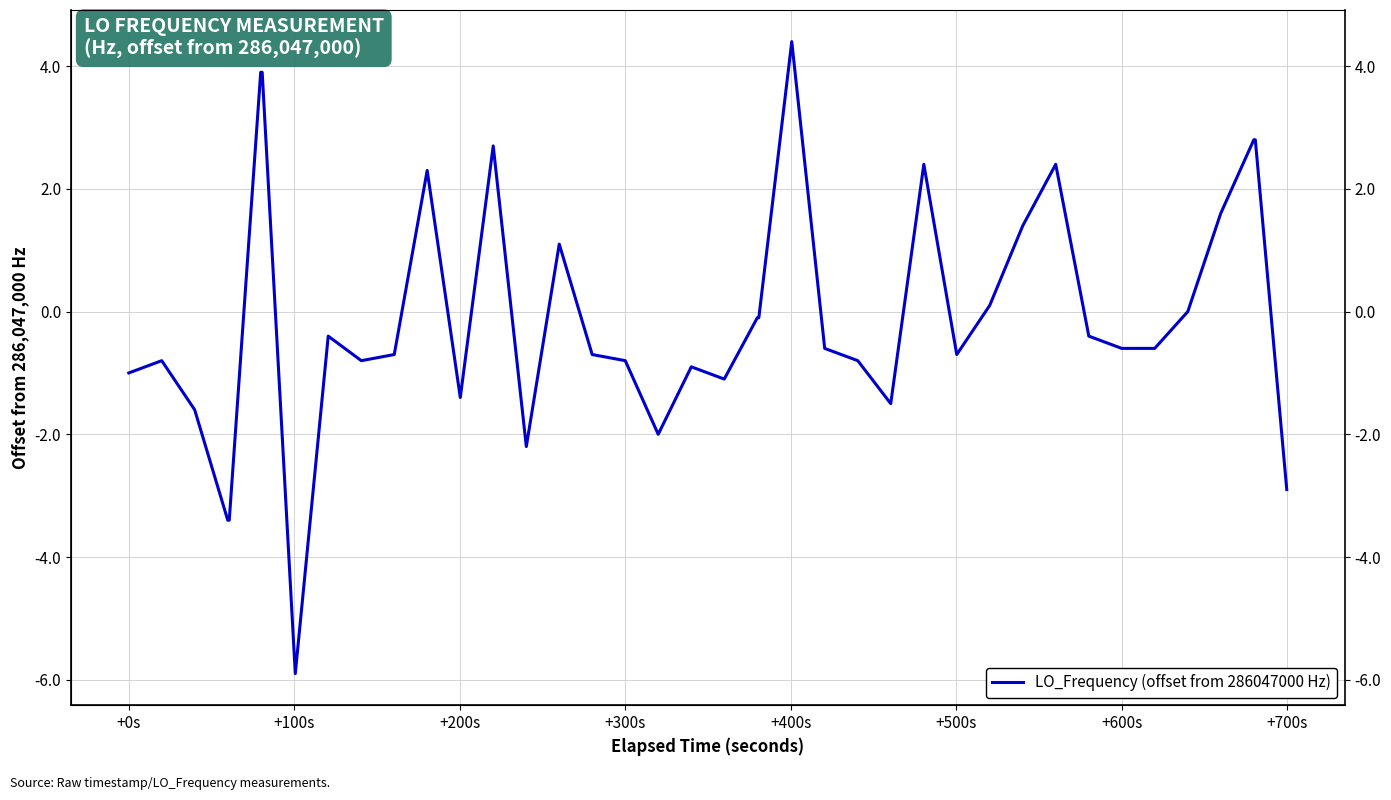

Reading right to left, what are all the values shown in this chart?

-2.9	2.8	2.8	1.6	0.0	-0.6	-0.6	-0.4	2.4	1.4	0.1	-0.7	2.4	-1.5	-0.8	-0.6	4.4	-0.1	-0.1	-1.1	-0.9	-2.0	-0.8	-0.7	1.1	-2.2	2.7	-1.4	2.3	-0.7	-0.8	-0.4	-5.9	3.9	3.9	-3.4	-3.4	-1.6	-0.8	-1.0